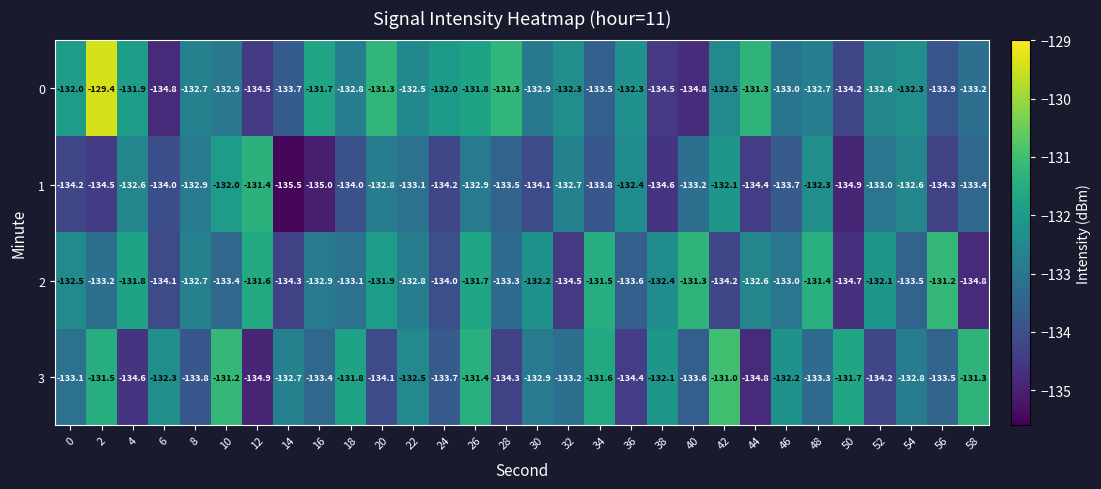

Rank the series at 40 from highest to lowest value.

2, 1, 3, 0